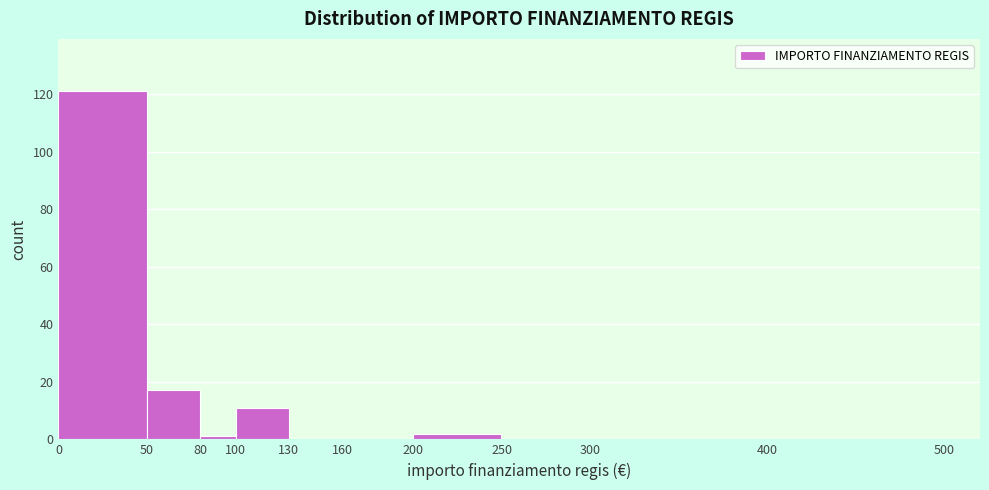

Reading left to right, list every bar in this chart as the range it spans on the x-axis followed by its height. The values are not printed on the chart, so give them approximately, as read against the axis.

0 to 50: 122
50 to 80: 18
80 to 100: under 2
100 to 130: 12
130 to 160: 0
160 to 200: 0
200 to 250: 2
250 to 300: 0
300 to 400: 0
400 to 500: 0